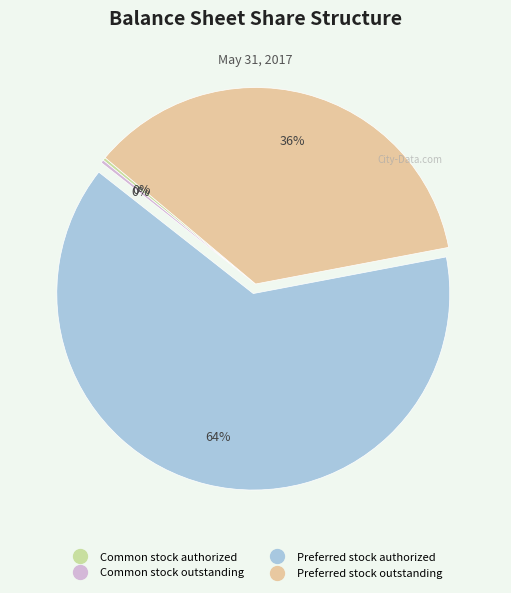

To the nearest percent, what percentage of the pie is Preferred stock authorized?

64%